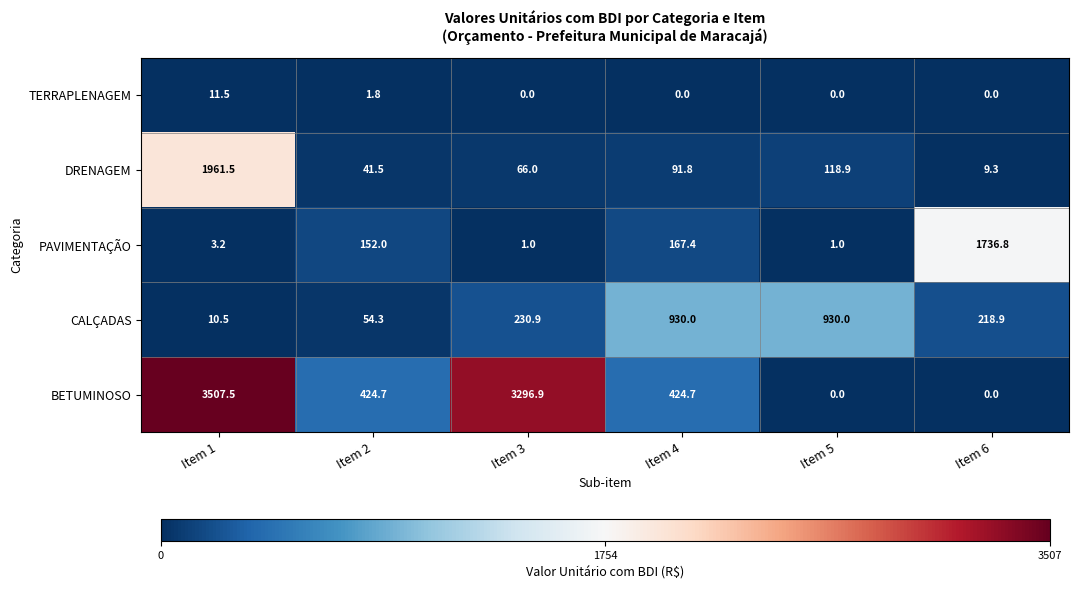

How many series are shown in this chart?

5